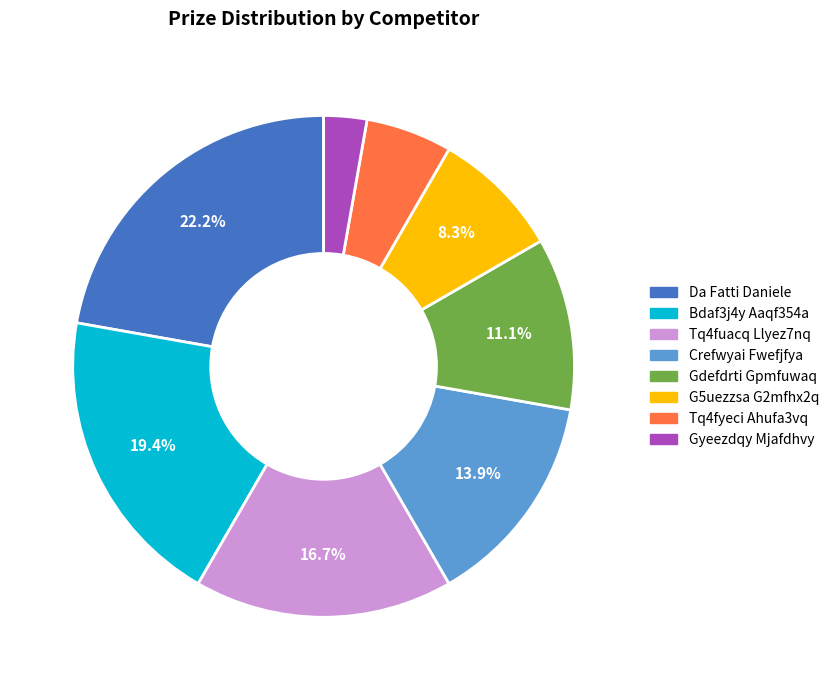

Is it true that Da Fatti Daniele is 22% of the pie?

True